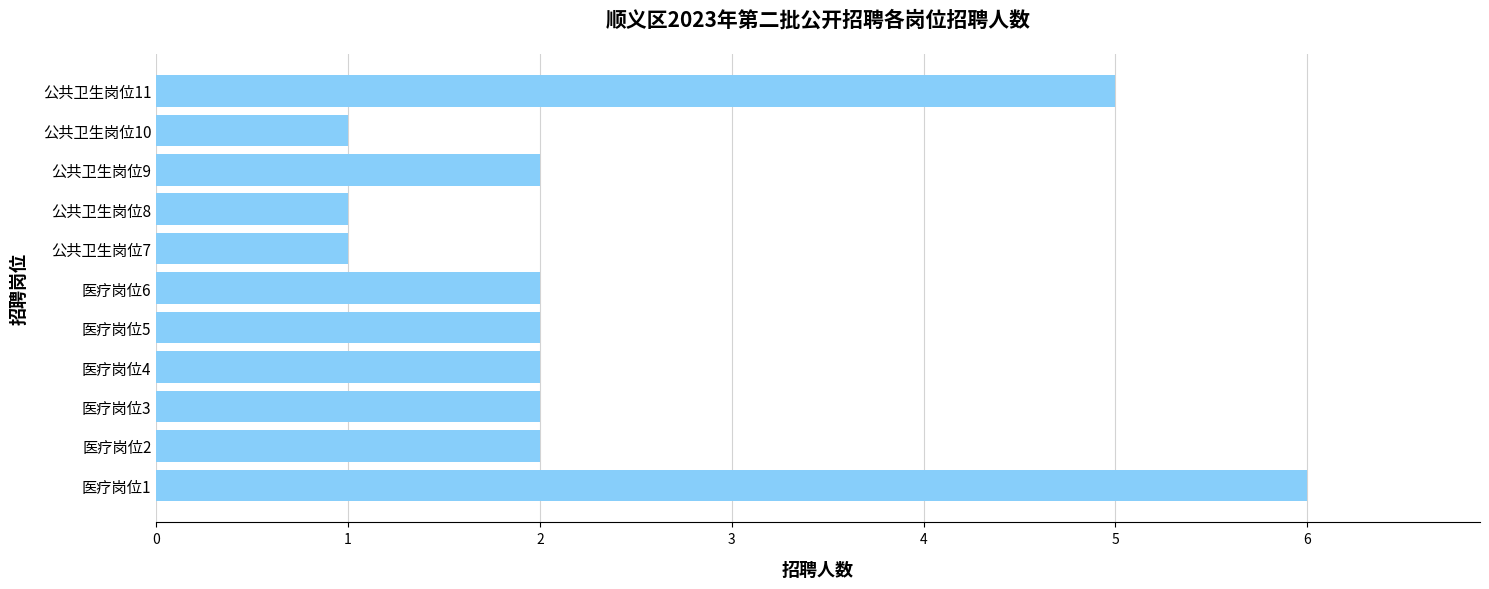

The value at 公共卫生岗位7 is 1. True or false?

True